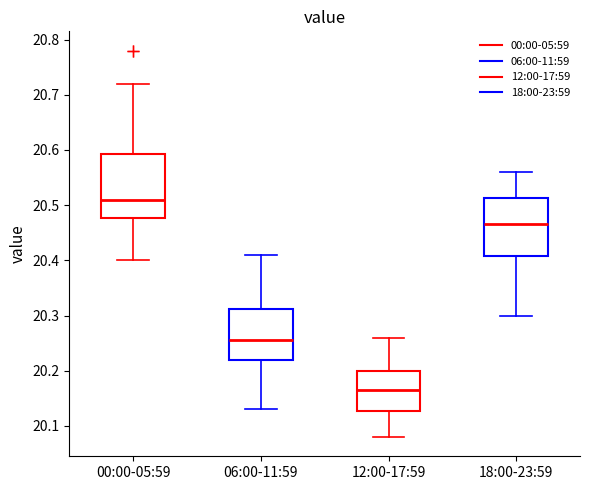

Reading left to right, transcribe this box plot: for each box, give where its median line is, the range the box spans, and where its two whiskers end, as read against the y-axis. The values are not printed on the chart, so give them approximately, as read against the axis.

00:00-05:59: median 20.51, box 20.48 to 20.59, whiskers 20.40 to 20.72
06:00-11:59: median 20.26, box 20.22 to 20.31, whiskers 20.13 to 20.41
12:00-17:59: median 20.17, box 20.13 to 20.20, whiskers 20.08 to 20.26
18:00-23:59: median 20.47, box 20.41 to 20.51, whiskers 20.30 to 20.56